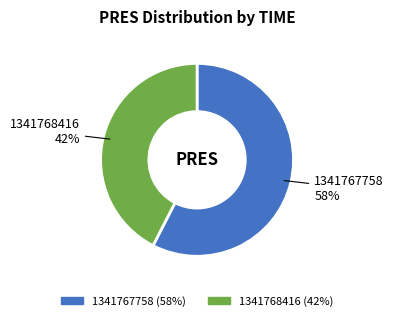

Rank the categories by value from lowest to highest.

1341768416, 1341767758